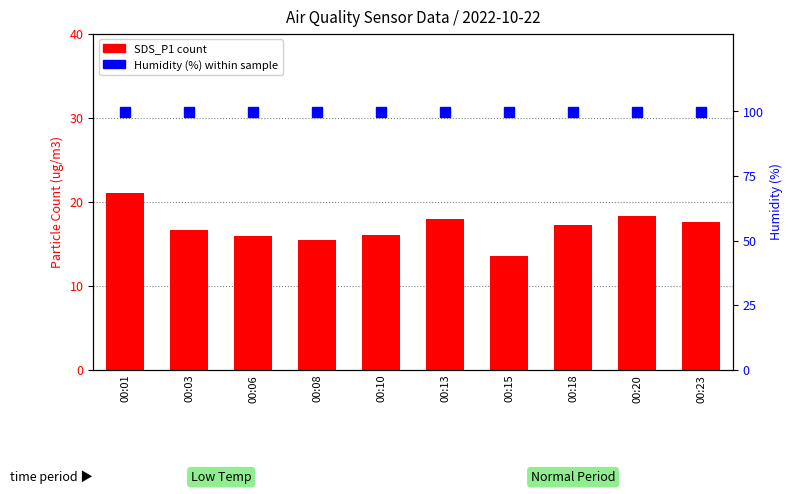

What is the maximum value for SDS_P1 (count)?

21.0